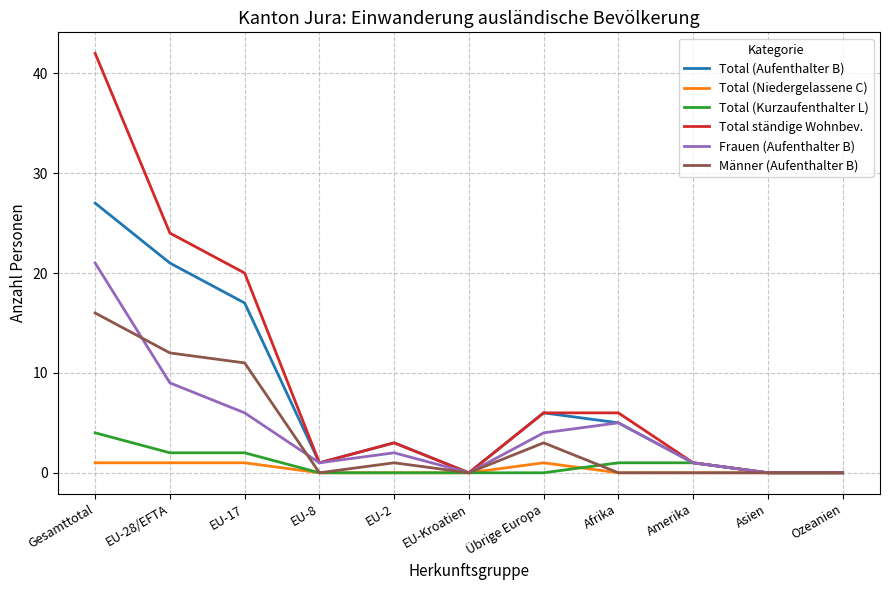

At which label does Frauen (Aufenthalter B) reach its peak?

Gesamttotal